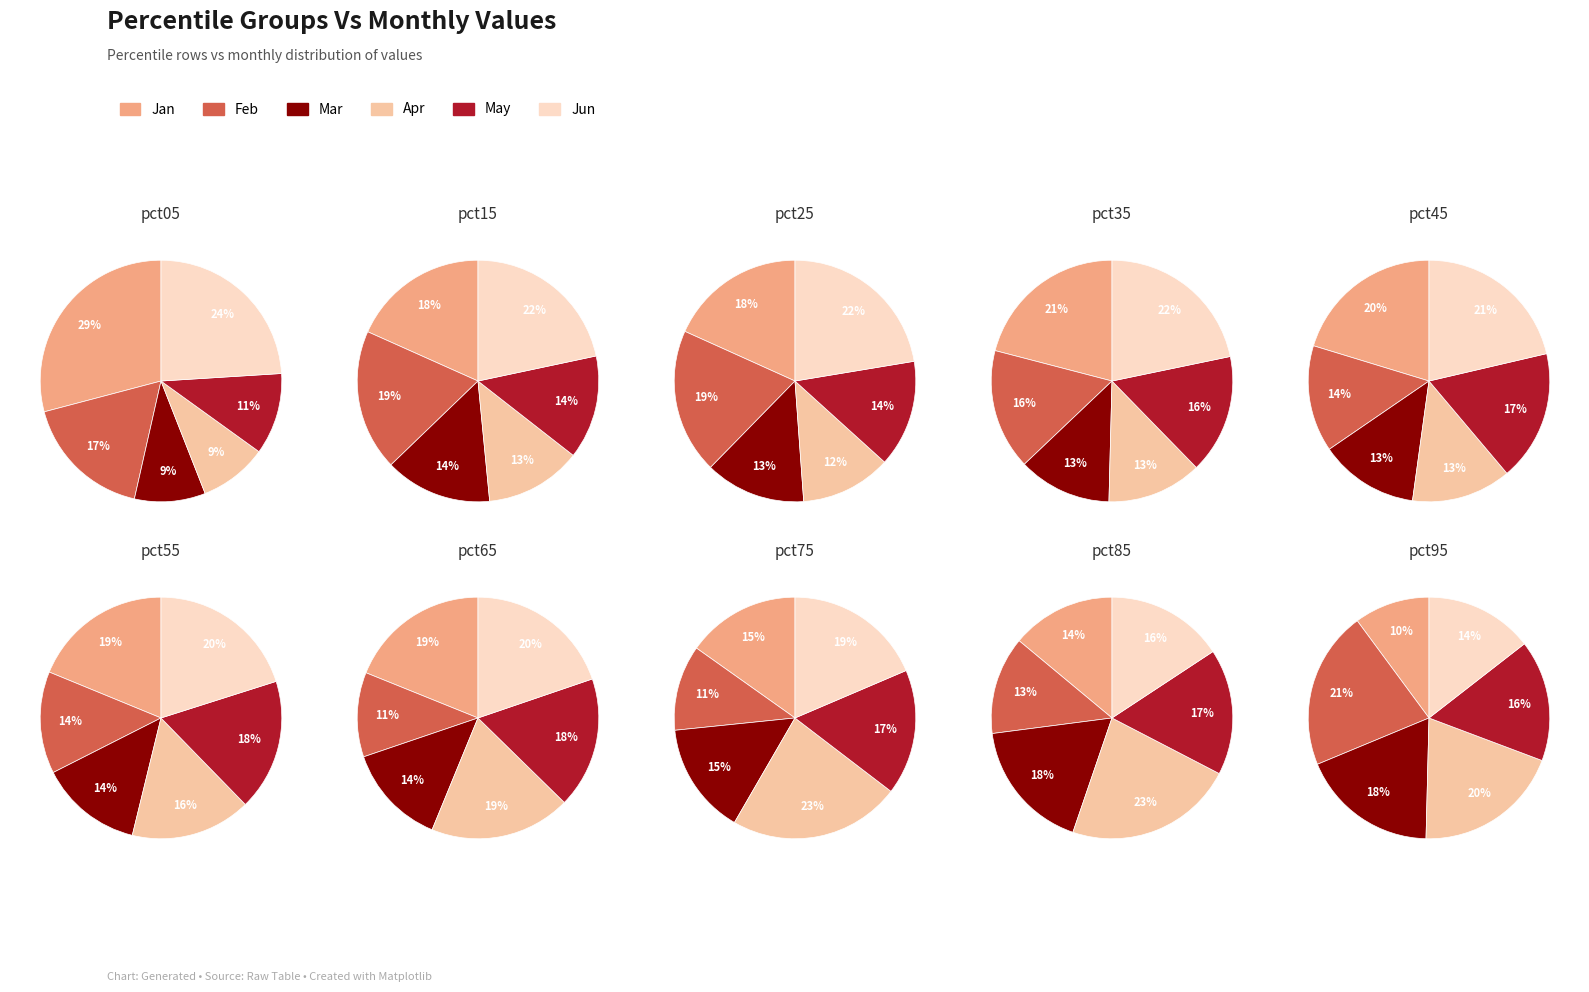

Which has a higher value, pct75 or pct95?

pct95